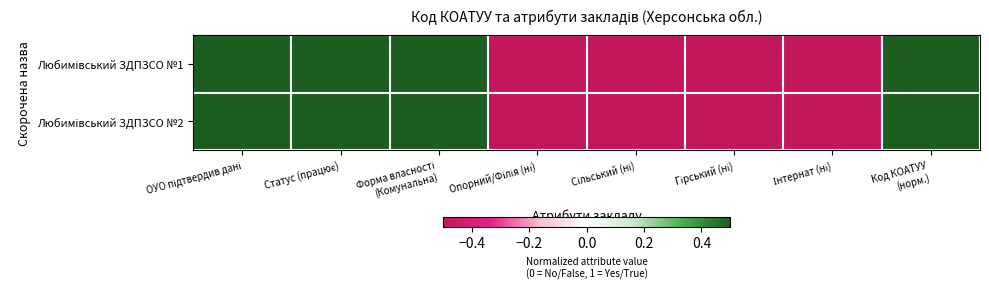

What is the total value across all series at Інтернат (ні)?

-1.0